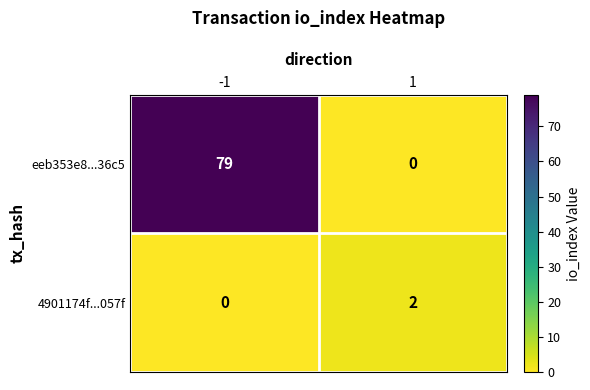

Reading left to right, transcribe all the data shown in this chart.

eeb353e8...36c5: -1=79	1=0
4901174f...057f: -1=0	1=2